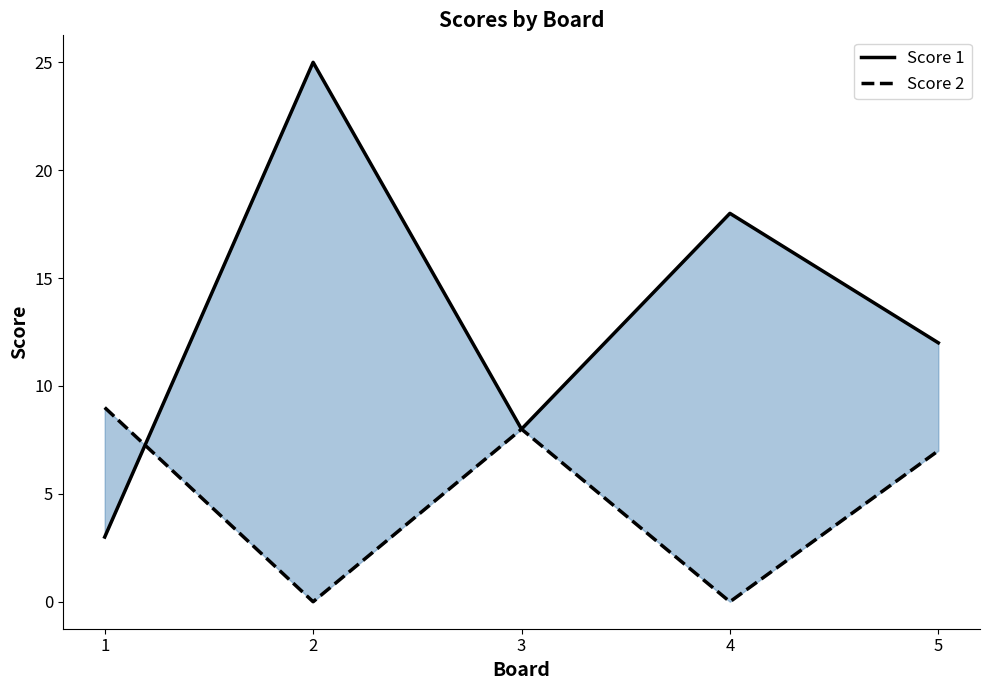

How many intersections are there between Score 1 and Score 2?

1